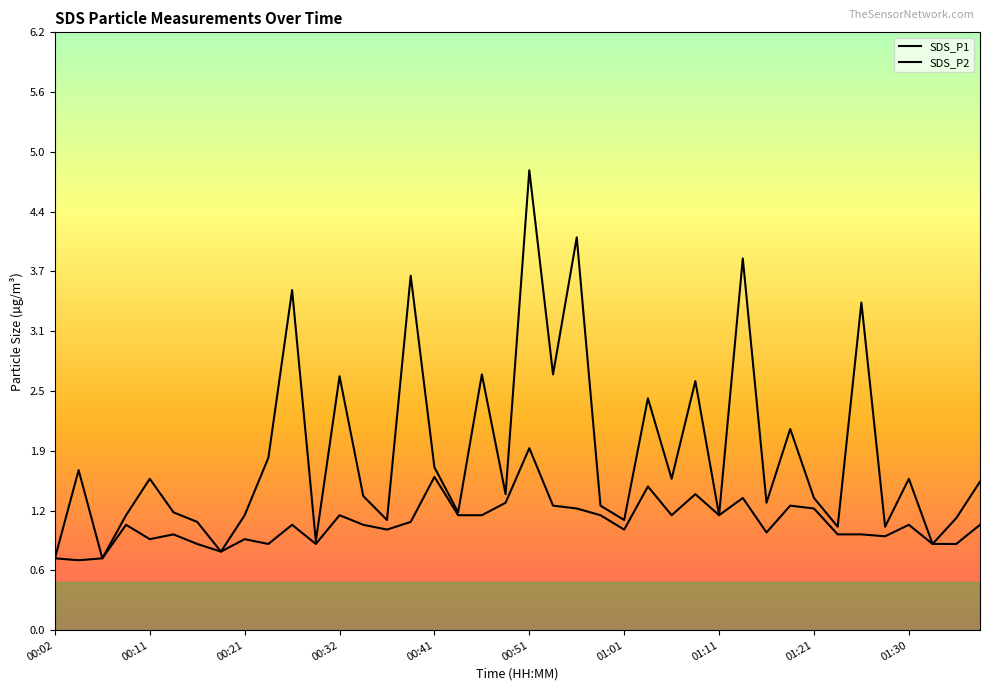

The SDS_P2 series shows 0.3 at 33. True or false?

False